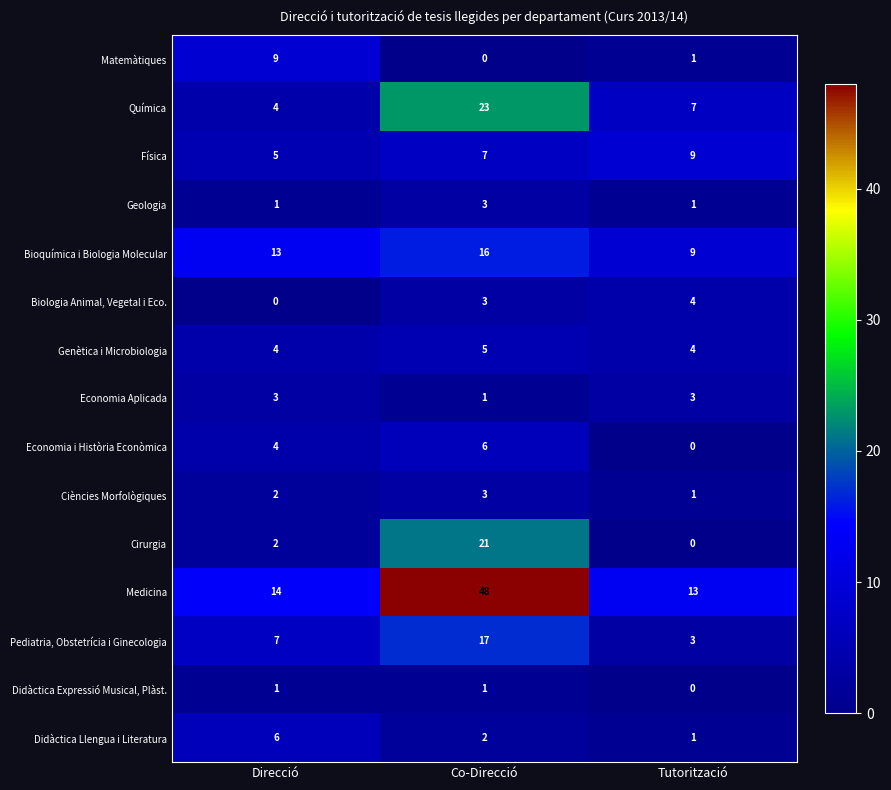

What is the total value across all series at Tutorització?

56